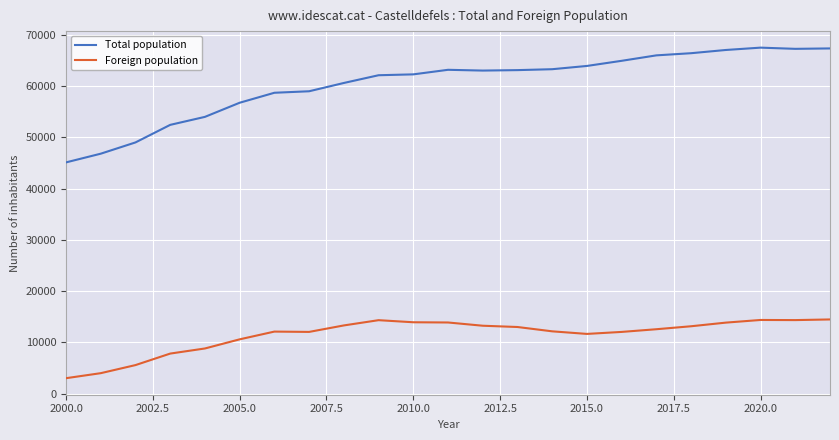

Rank the series by their average value, from lowest to highest.

Foreign population, Total population